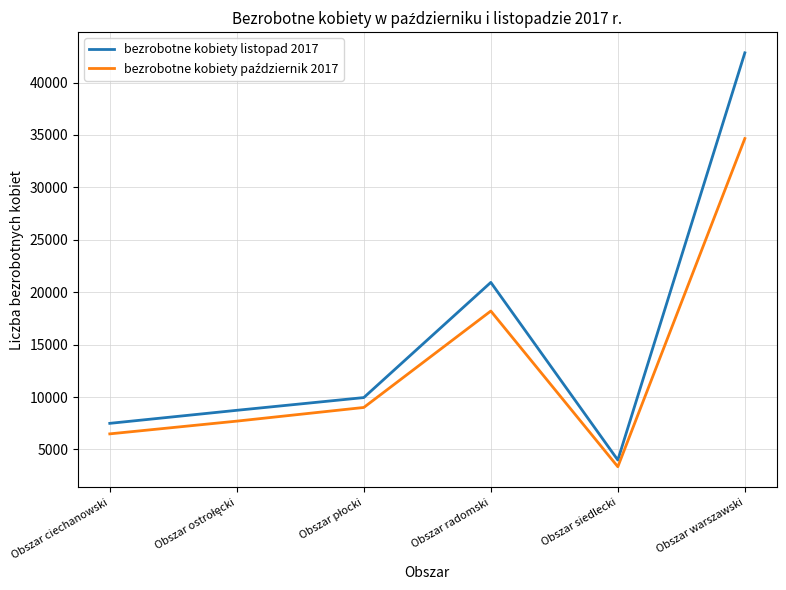

What is the difference between the highest and lowest values at Obszar ciechanowski?

1004